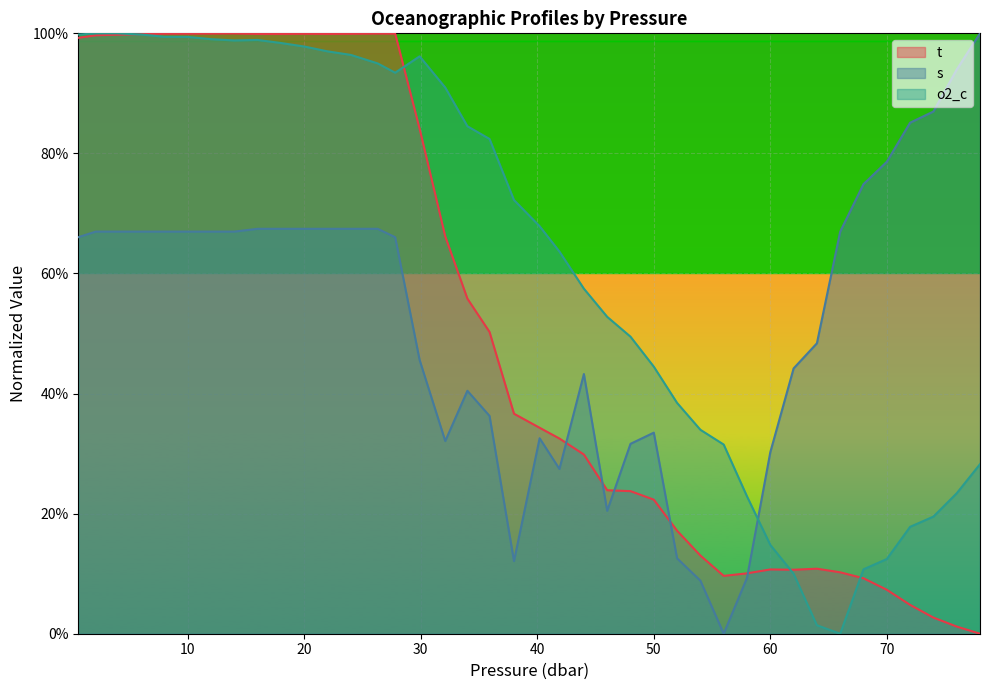

In t, how many points are higher than both neighbors (excluding endpoints)?

5